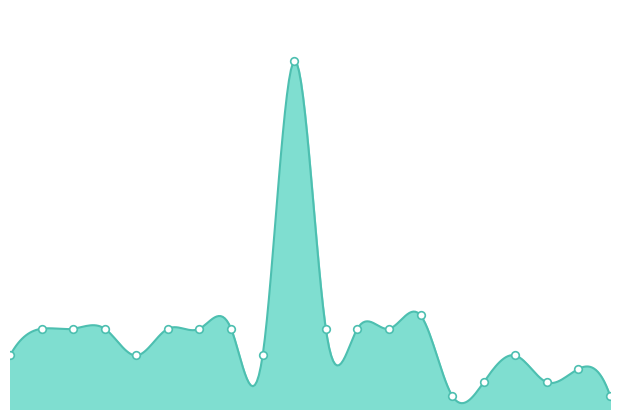

Which has a higher value, 13 or 17?

13